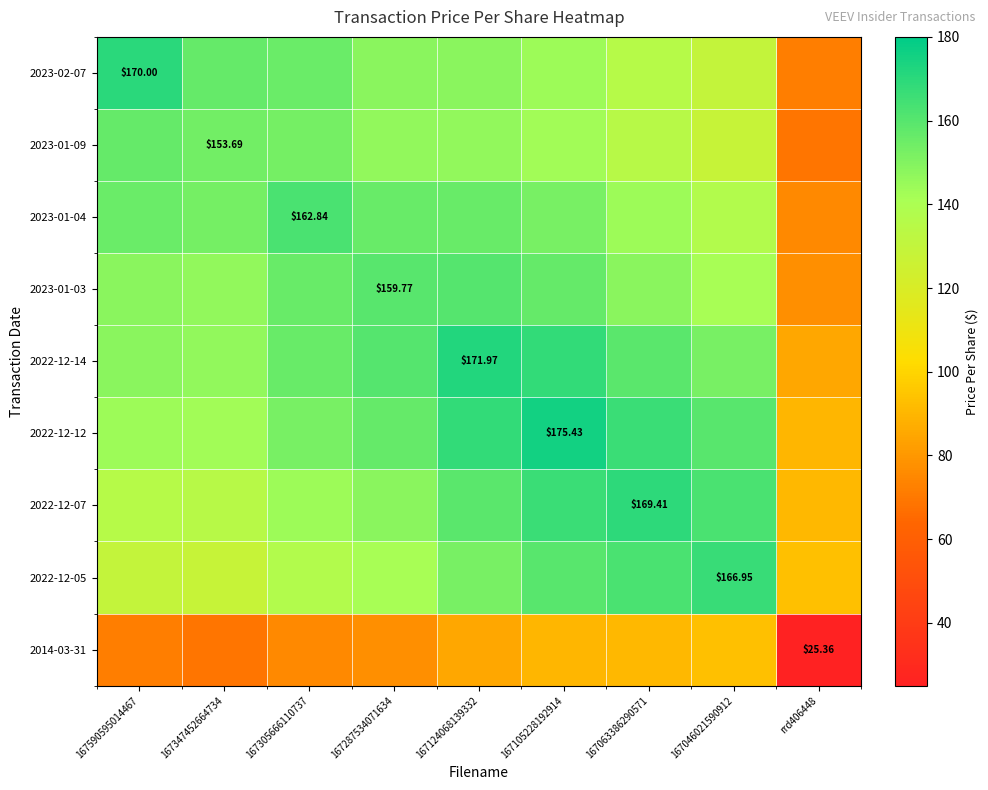

At which category is the sum across all series the highest?

167105228192914